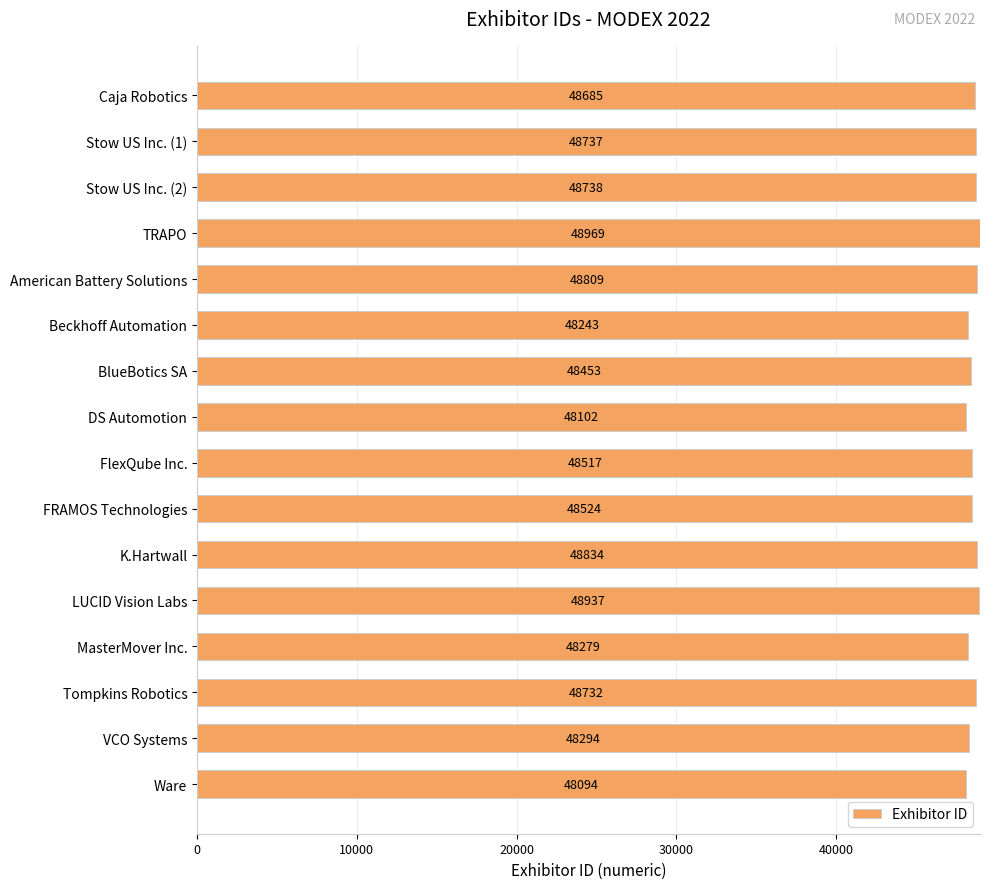

List the labels in order of value, largest first.

TRAPO, LUCID Vision Labs, K.Hartwall, American Battery Solutions, Stow US Inc. (2), Stow US Inc. (1), Tompkins Robotics, Caja Robotics, FRAMOS Technologies, FlexQube Inc., BlueBotics SA, VCO Systems, MasterMover Inc., Beckhoff Automation, DS Automotion, Ware